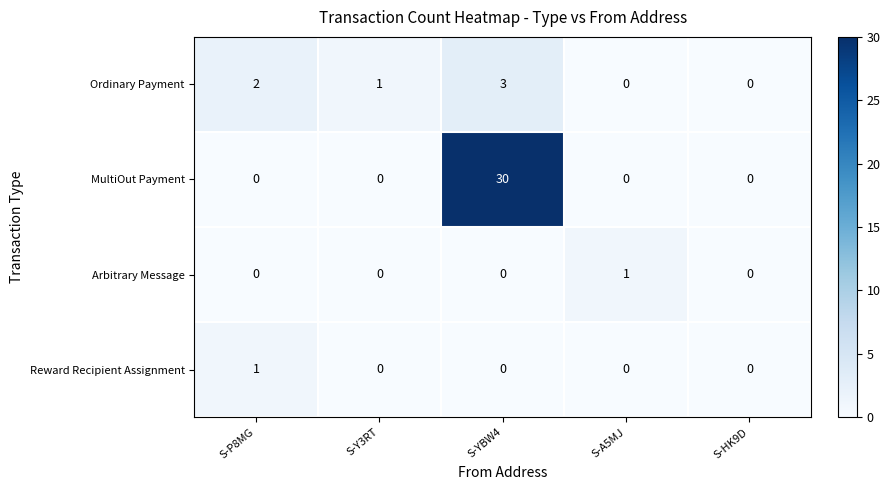

The value of Reward Recipient Assignment at S-P8MG is 2. True or false?

False